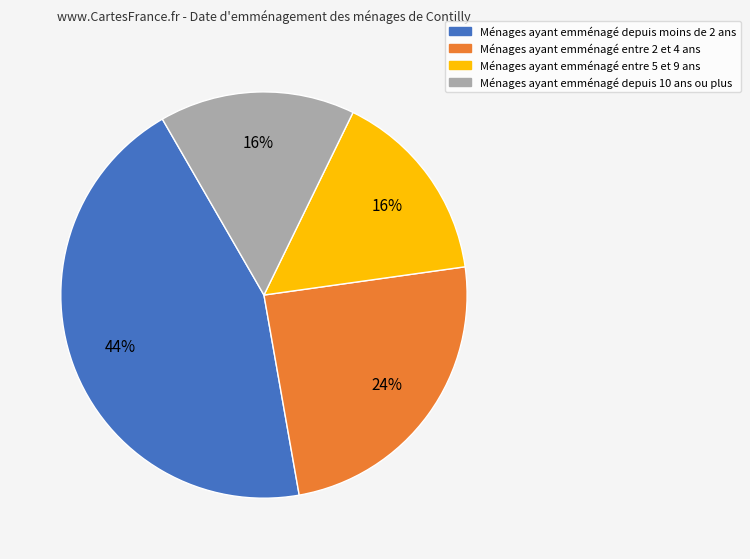

To the nearest percent, what is the average slice percentage?

25%